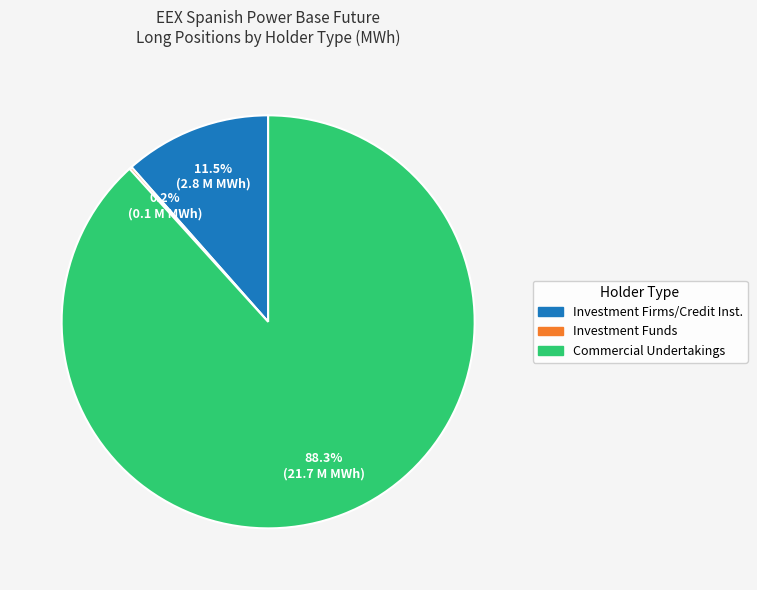

To the nearest percent, what is the difference between the largest and smallest slice percentages?

88%